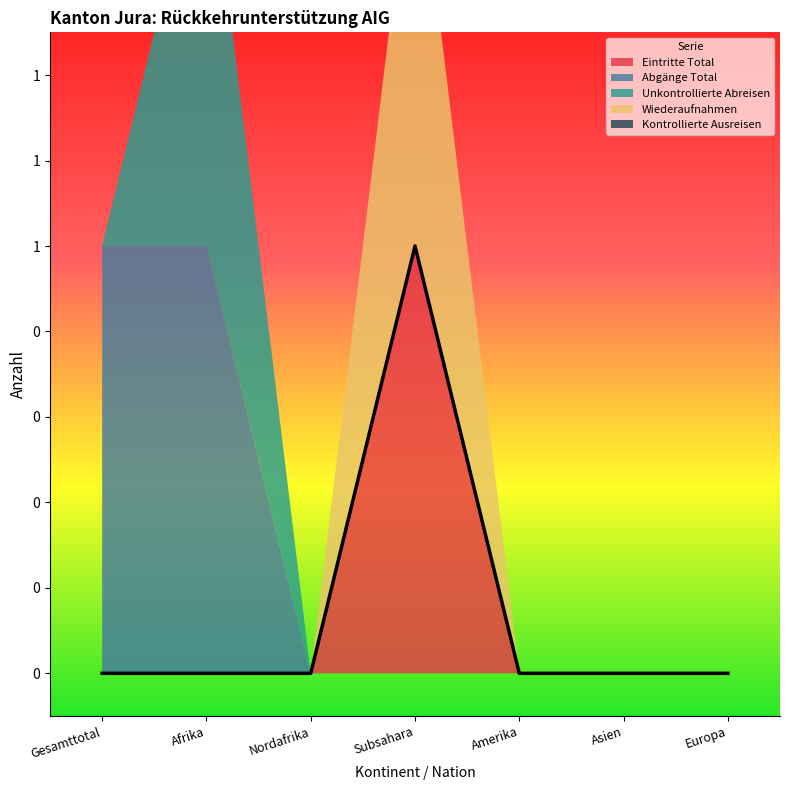

True or false: Wiederaufnahmen has a value of 1 at Asien.

False